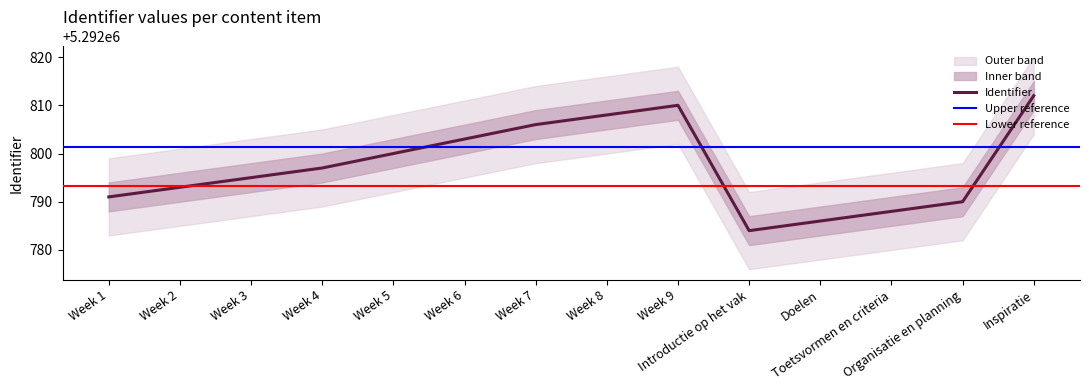

Which label corresponds to the largest value in the chart?

Inspiratie